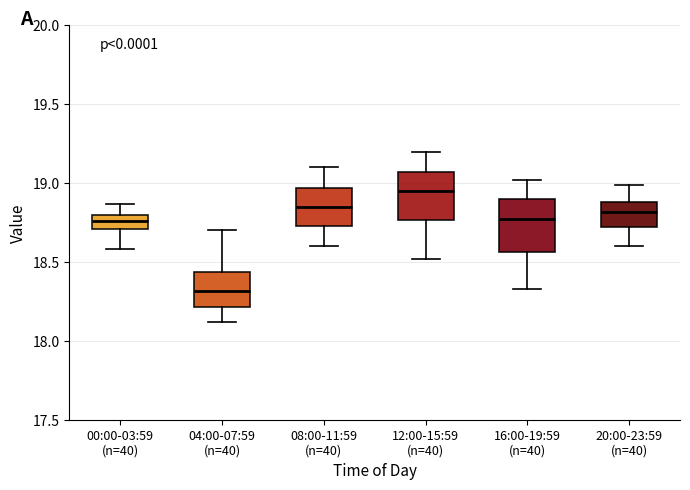

Which box has the lowest median line?

04:00-07:59 (n=40)